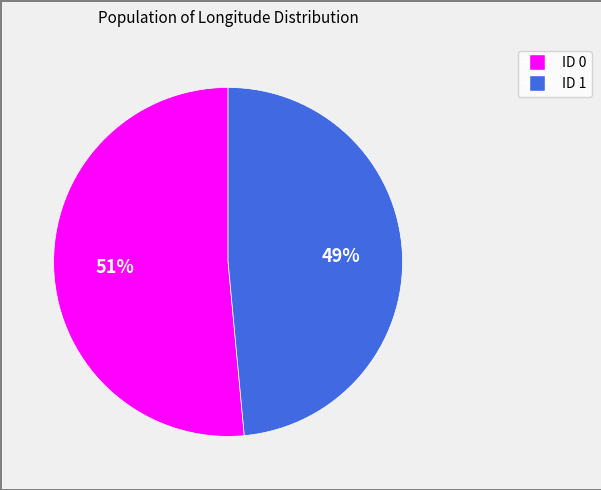

What percentage is the ID 1 slice, to the nearest percent?

49%